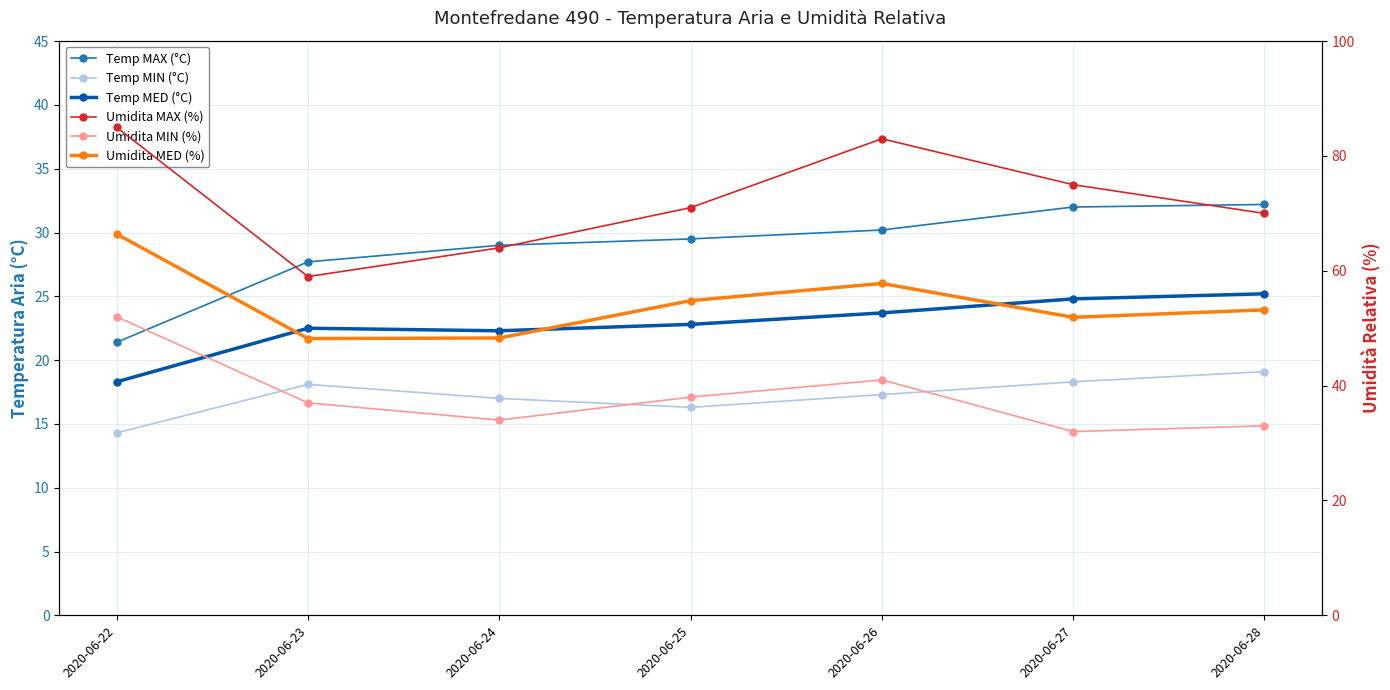

What is the value of the Temp MIN (°C) point at the 3rd from the left?

17.0